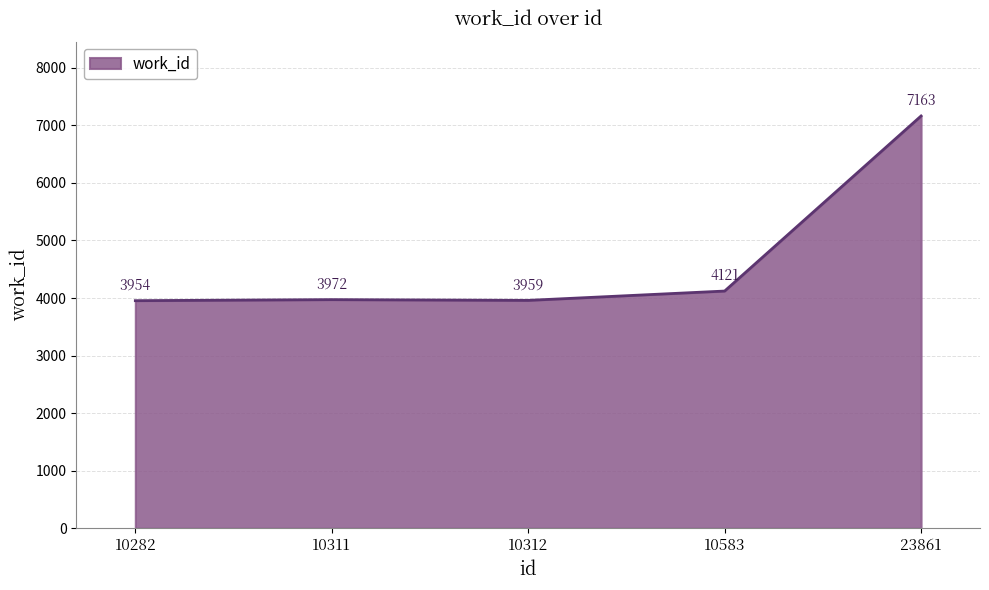

Reading right to left, extract all data points from this chart.

23861=7163	10583=4121	10312=3959	10311=3972	10282=3954